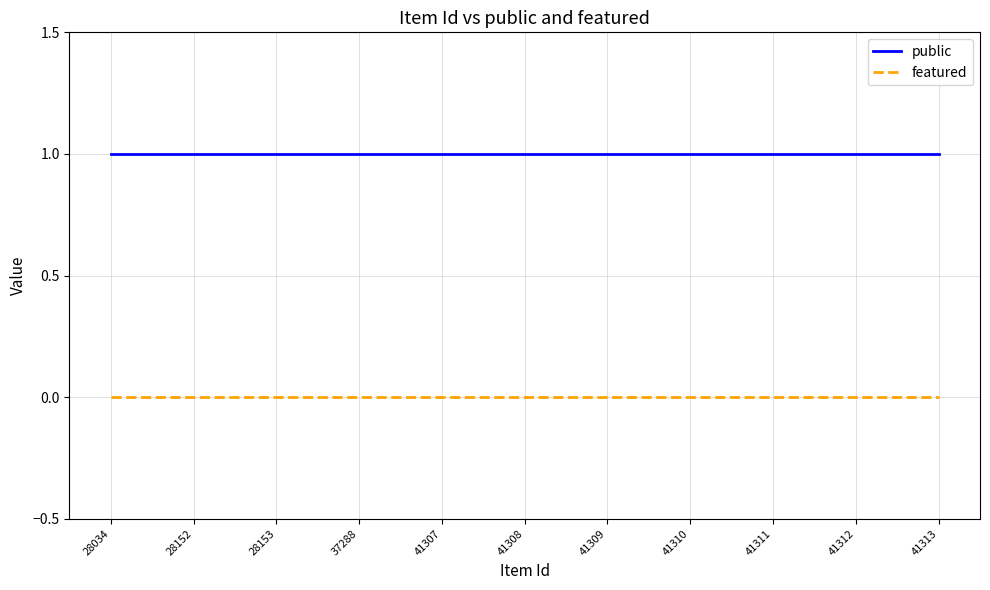

Is it true that public equals 0 at 28034?

False